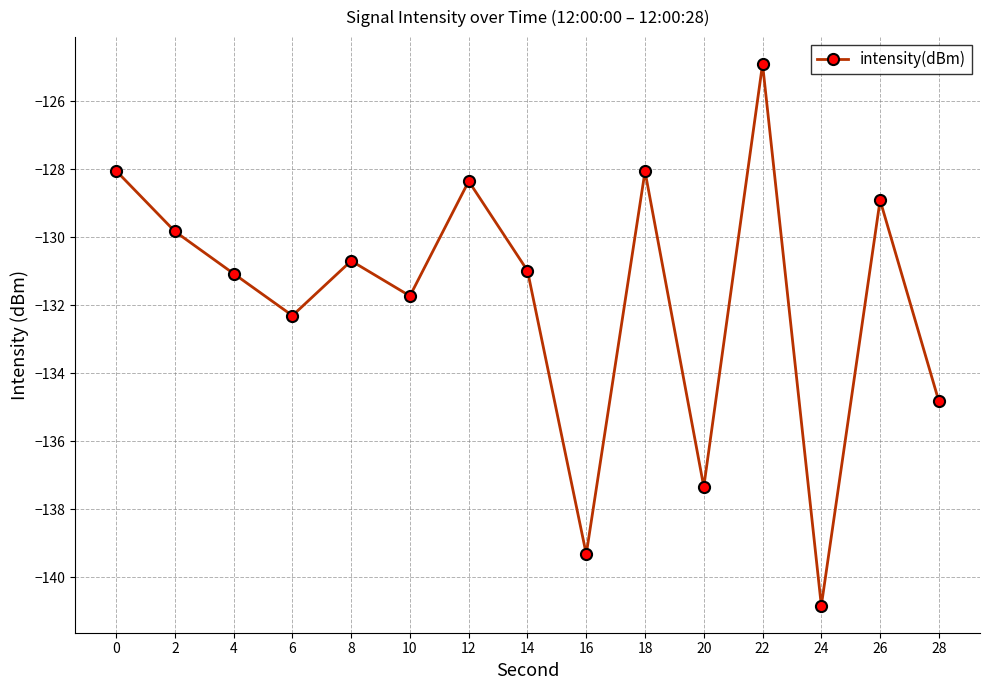

Does the chart display data point markers on the line(s)?

Yes